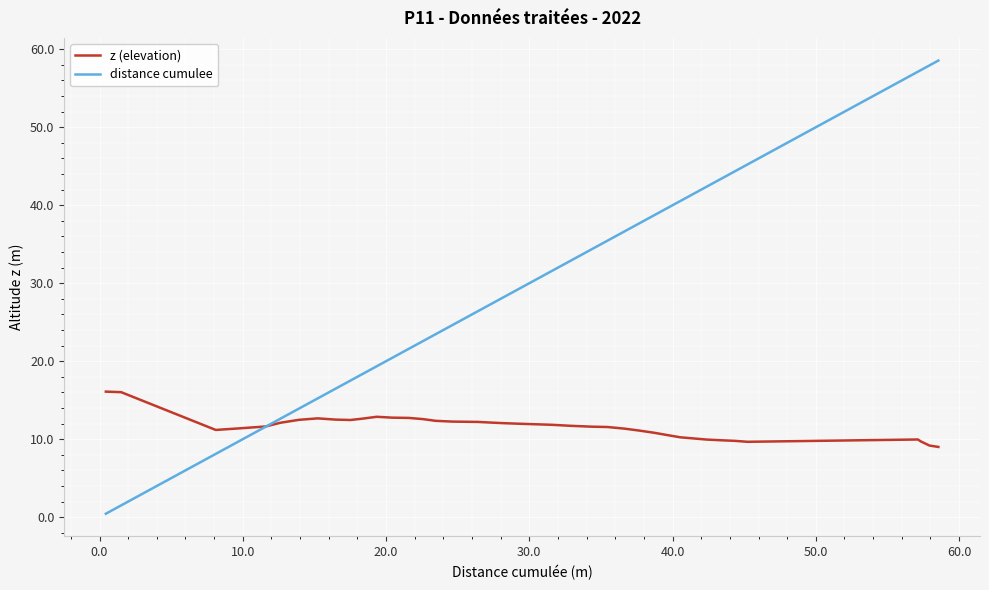

Which series has the largest total across all categories?

distance cumulee